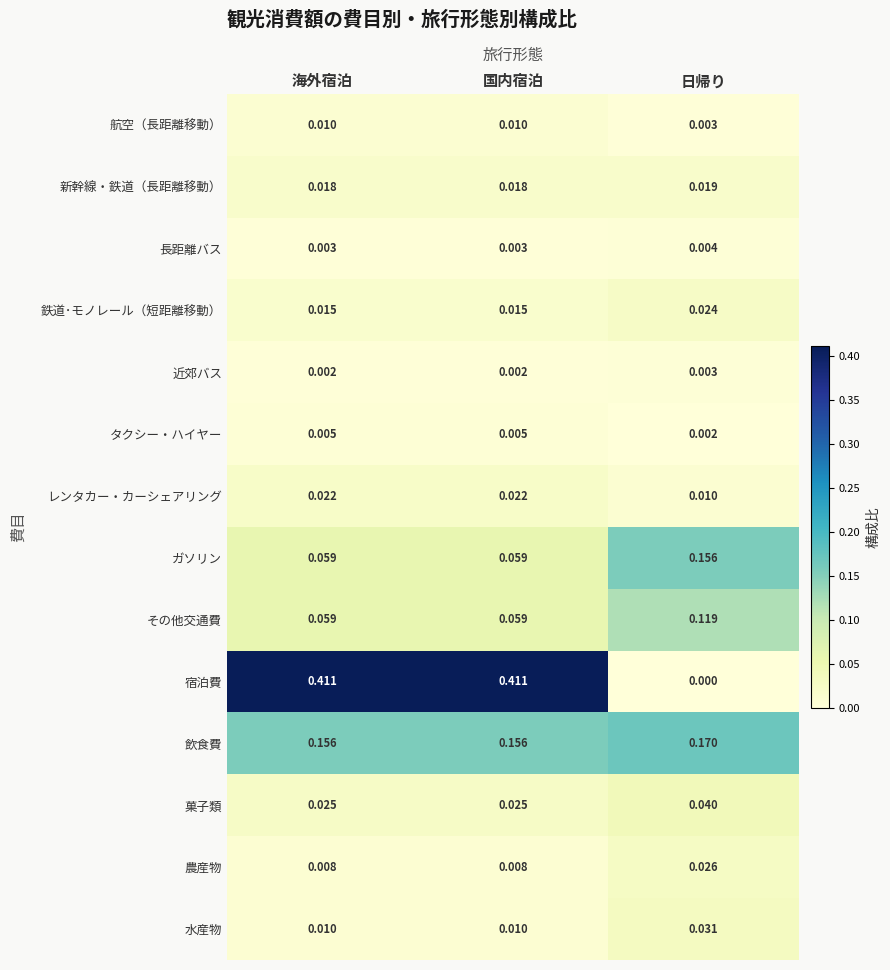

Between 国内宿泊 and 日帰り, which series saw the biggest shift?

宿泊費